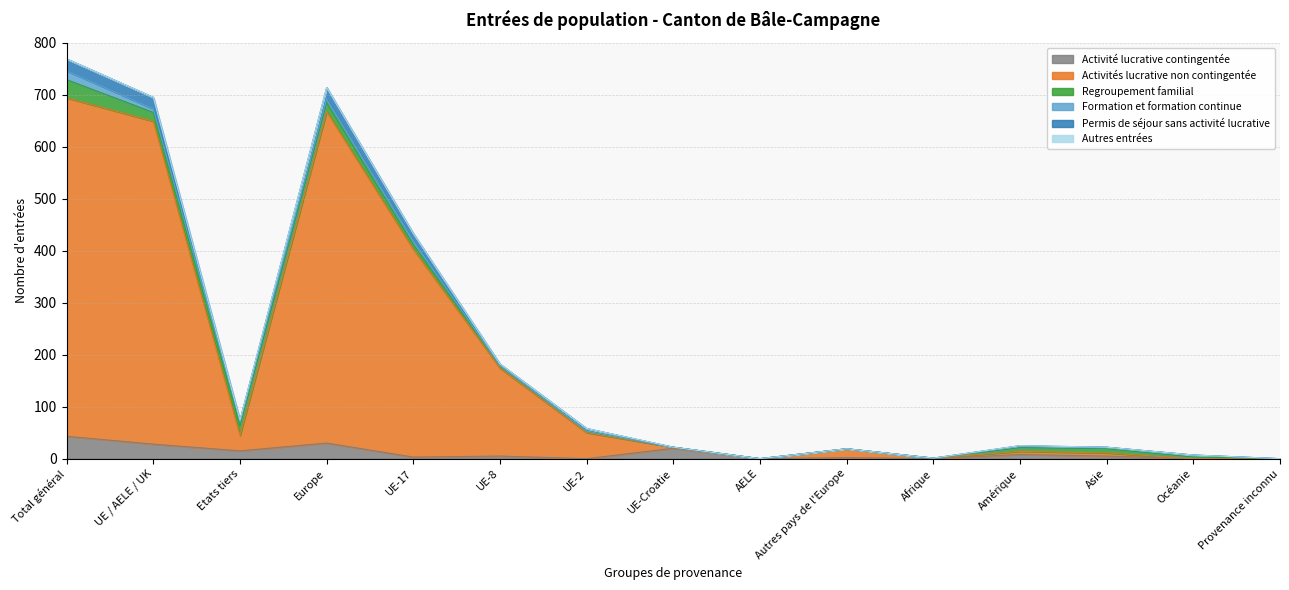

At which category is the sum across all series the highest?

Total général